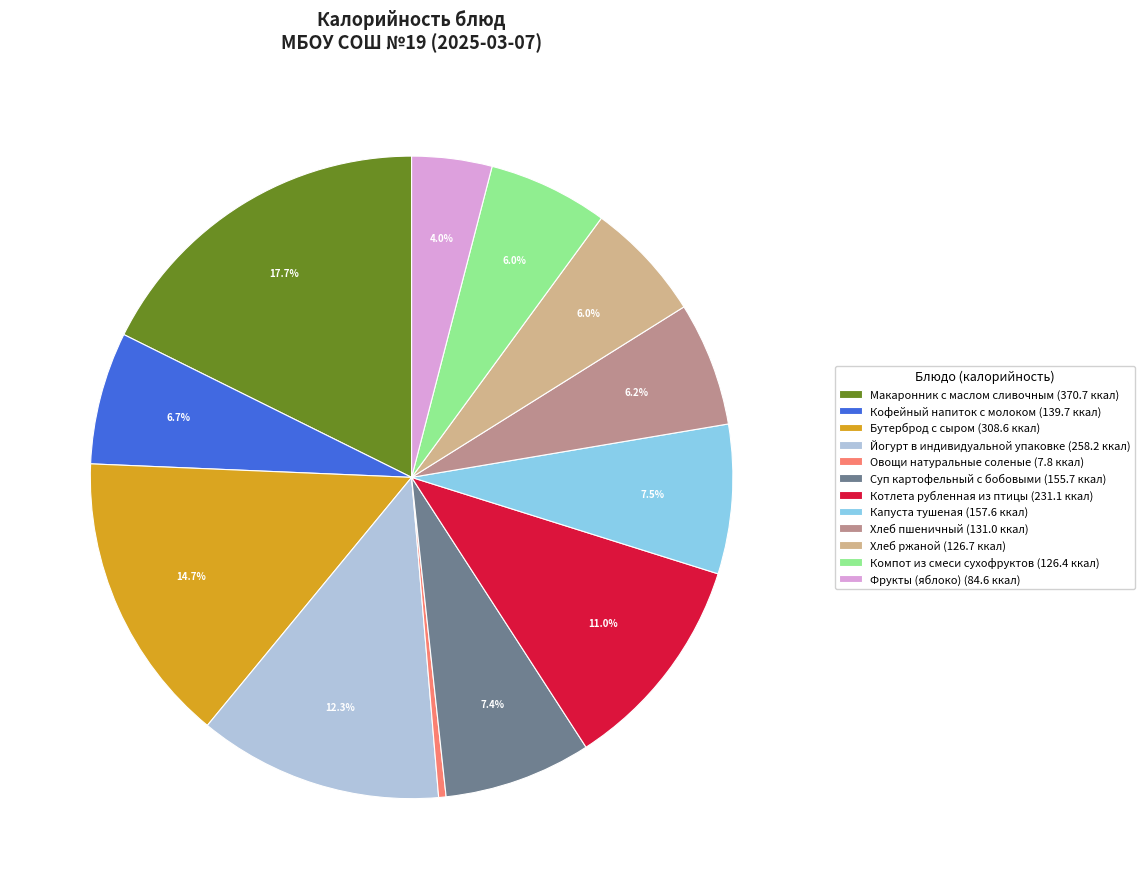

Is there a majority slice in this chart?

No